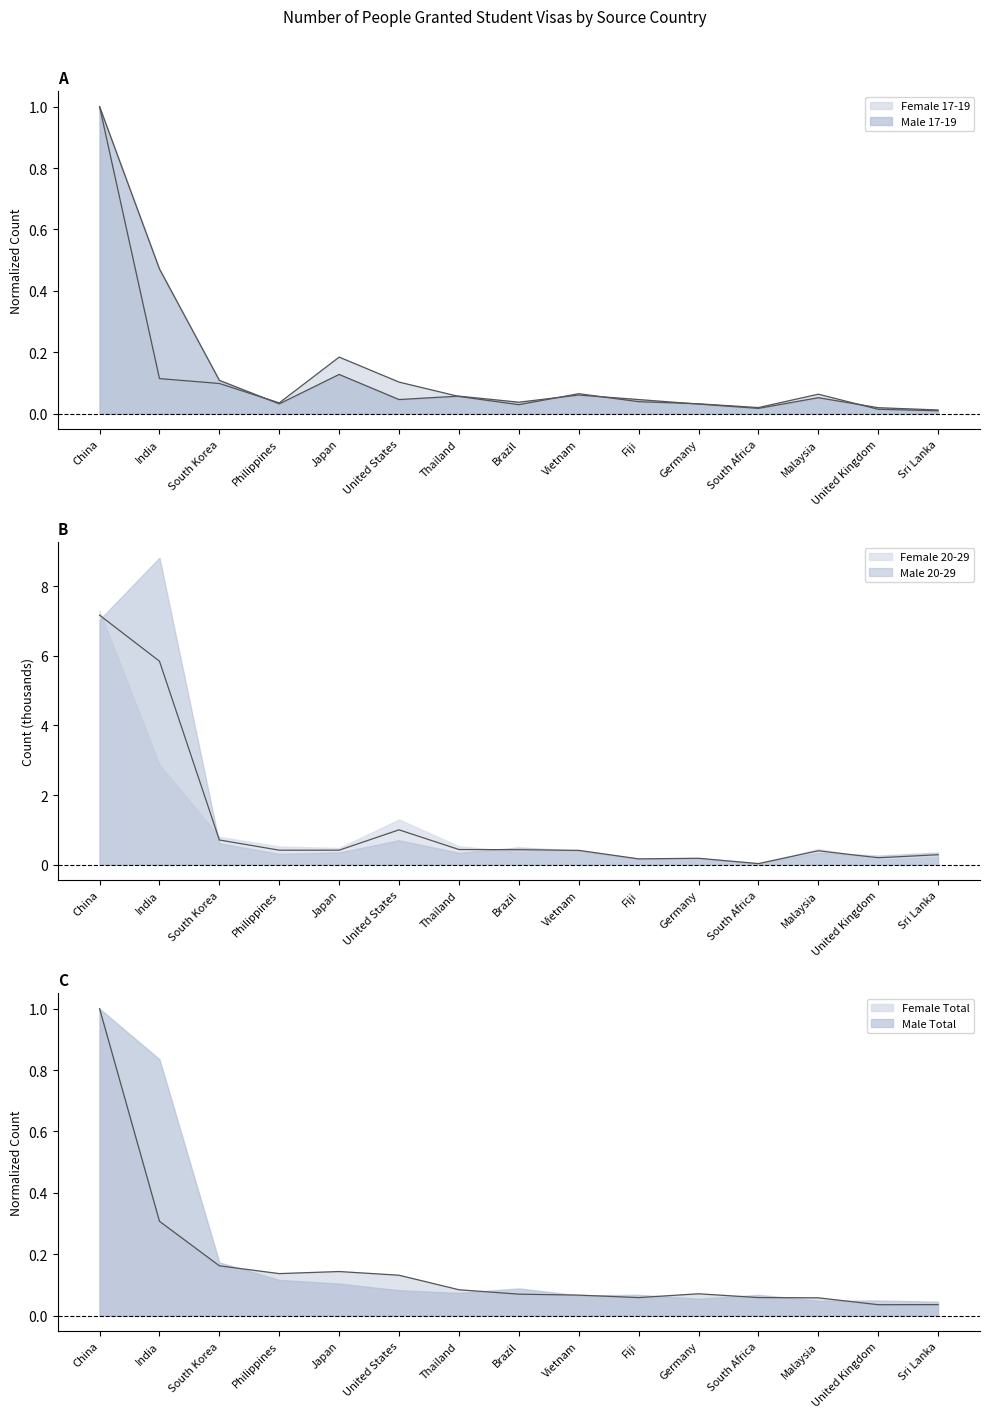

True or false: Male Total and Female 20-29 intersect in this chart.

True